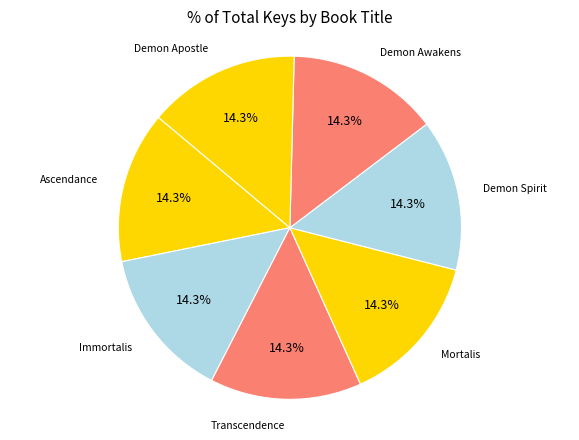

Approximately how many times larger is the value at Demon Spirit compared to Mortalis?

1.0